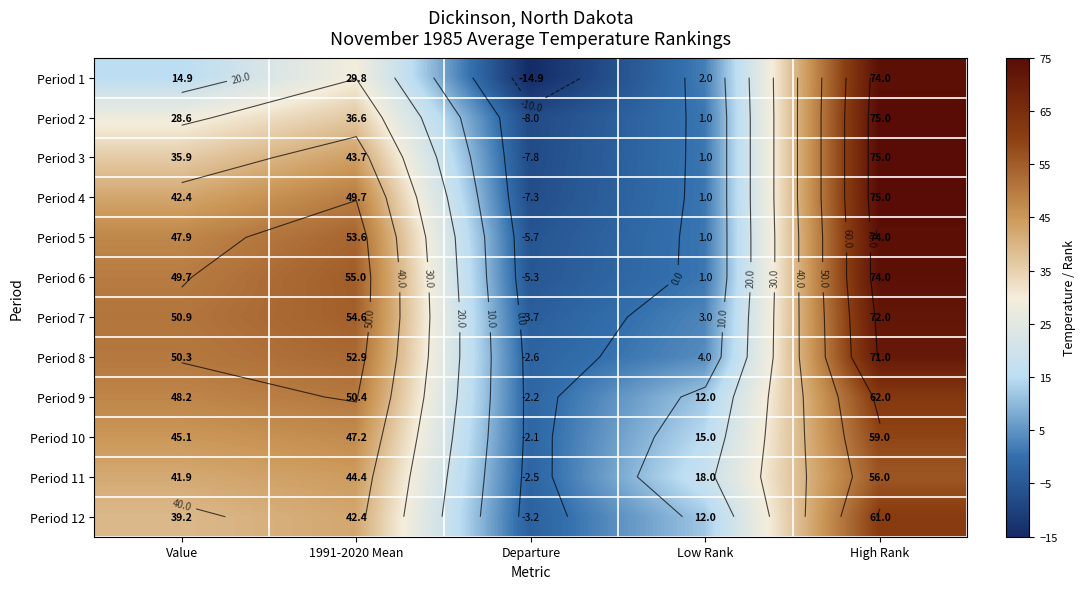

What is the approximate value of Period 11 at Value?

41.9